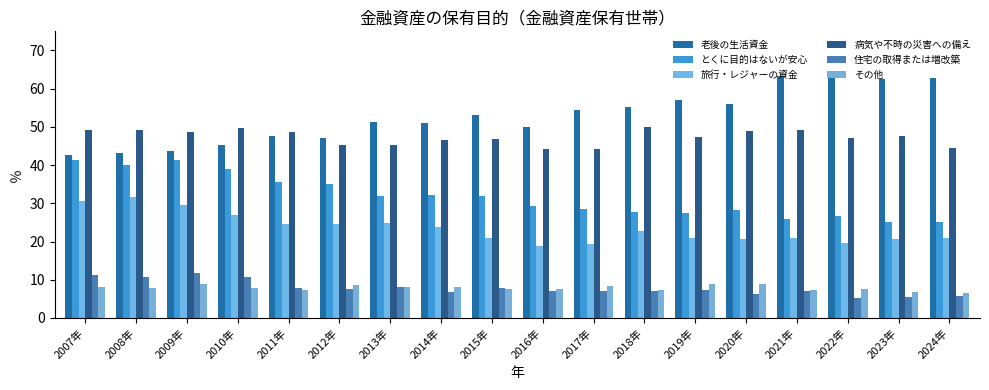

How many series are shown in this chart?

6